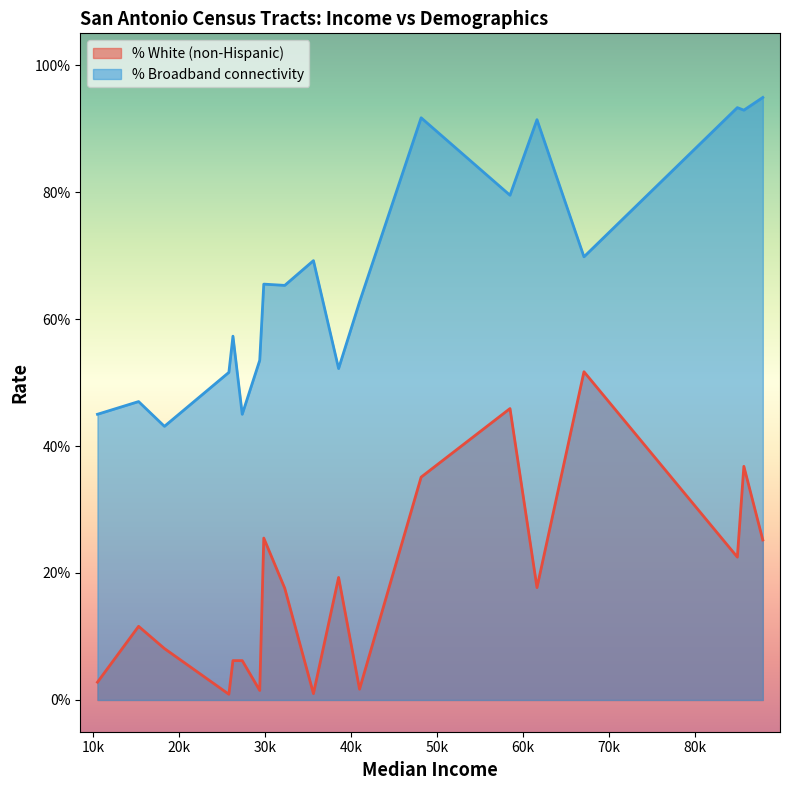

Is the value of % Broadband connectivity at 40960 greater than the value of % White (non-Hispanic) at 61607?

Yes